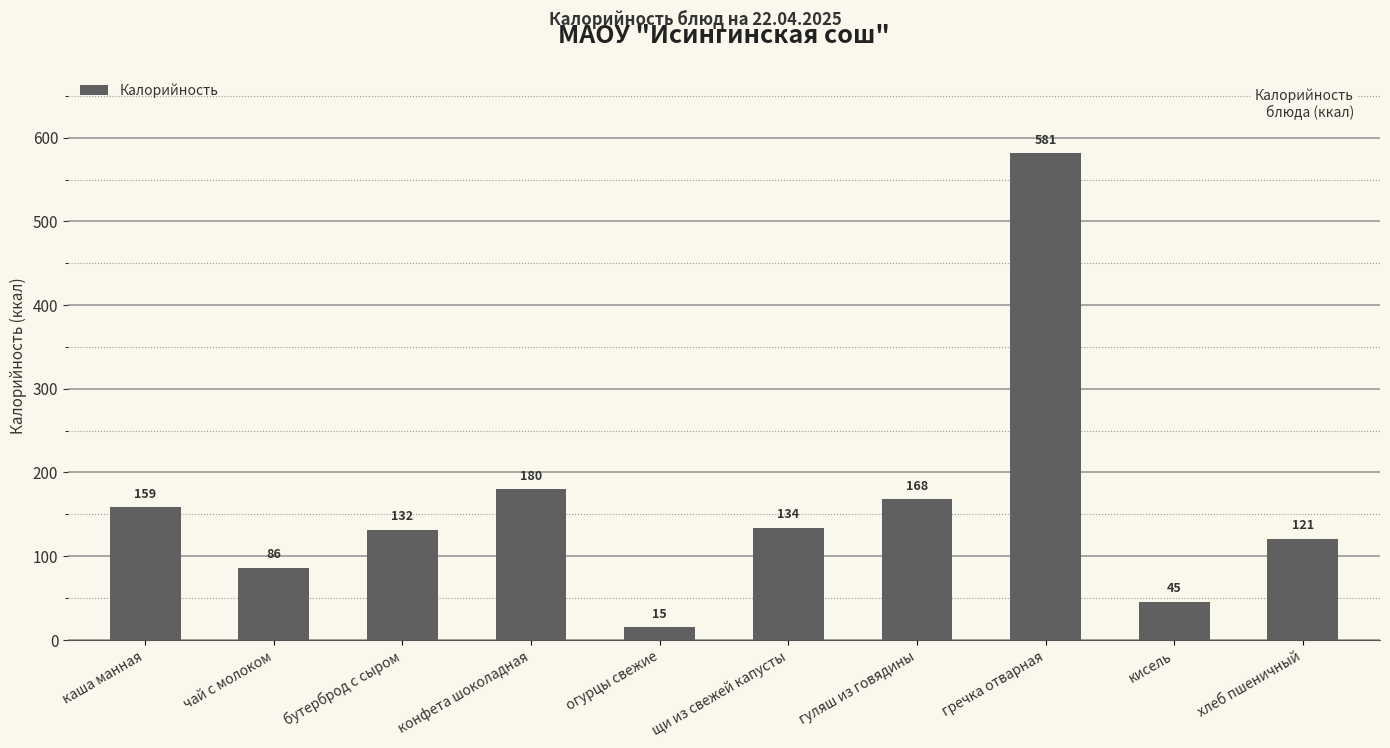

How many bars are there in total?

10